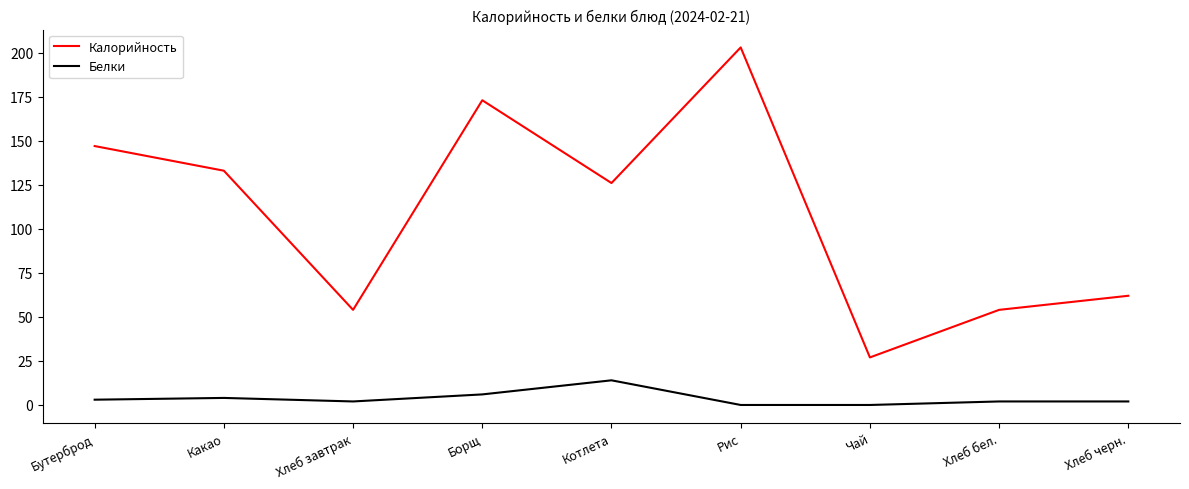

Is this an area chart (filled region under the line)?

No